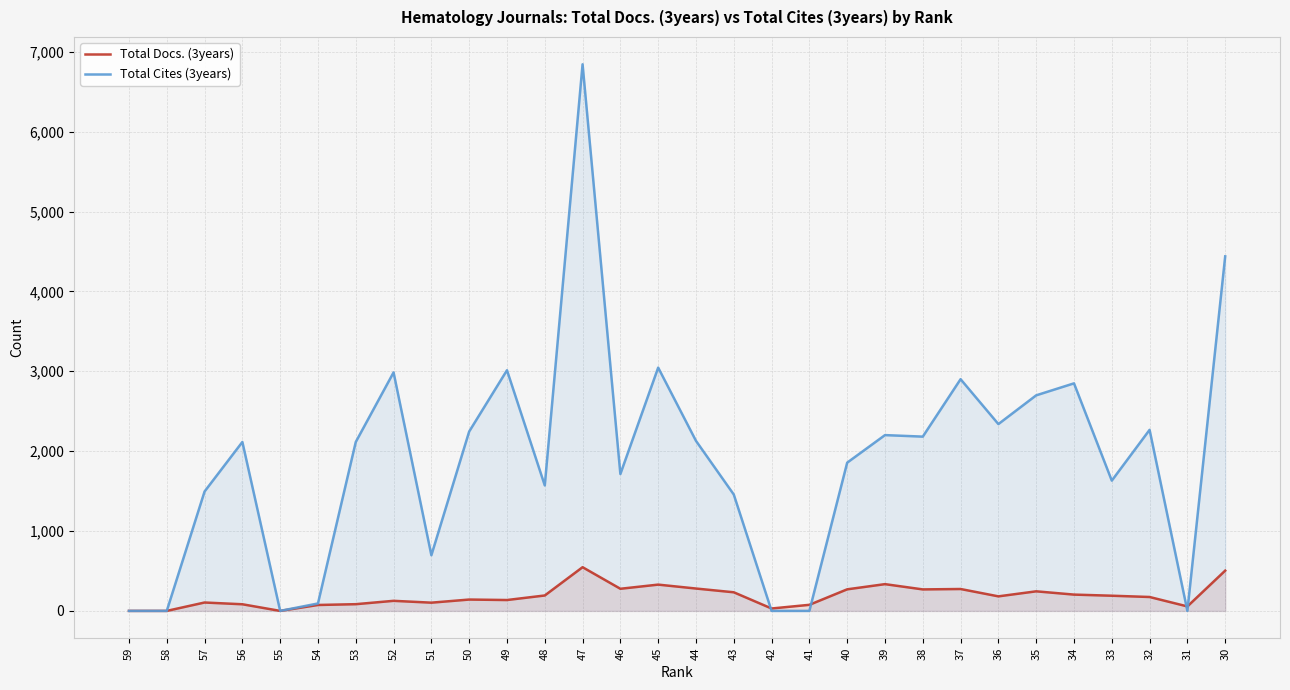

Which series has the largest total across all categories?

Total Cites (3years)